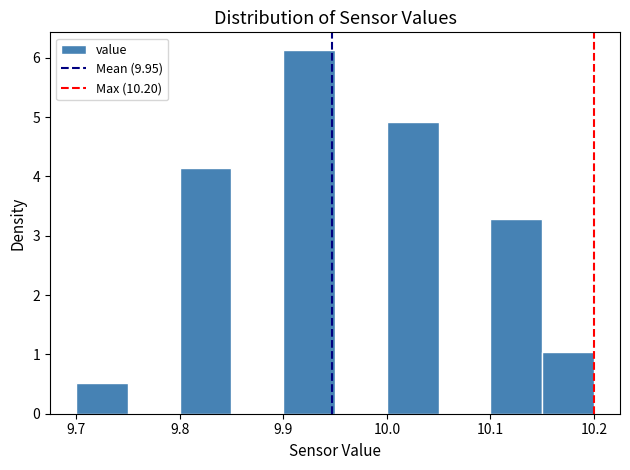

Reading left to right, transcribe this chart: for each bar, give the range it covers on the x-axis and its height. The values are not printed on the chart, so give them approximately, as read against the axis.

9.70 to 9.75: 0.5
9.75 to 9.80: 0
9.80 to 9.85: 4.1
9.85 to 9.90: 0
9.90 to 9.95: 6.1
9.95 to 10.00: 0
10.00 to 10.05: 4.9
10.05 to 10.10: 0
10.10 to 10.15: 3.3
10.15 to 10.20: 1.0